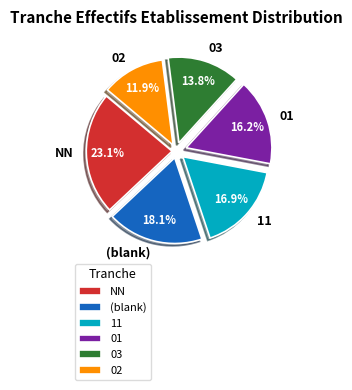

Rank the categories by value from lowest to highest.

02, 03, 01, 11, (blank), NN